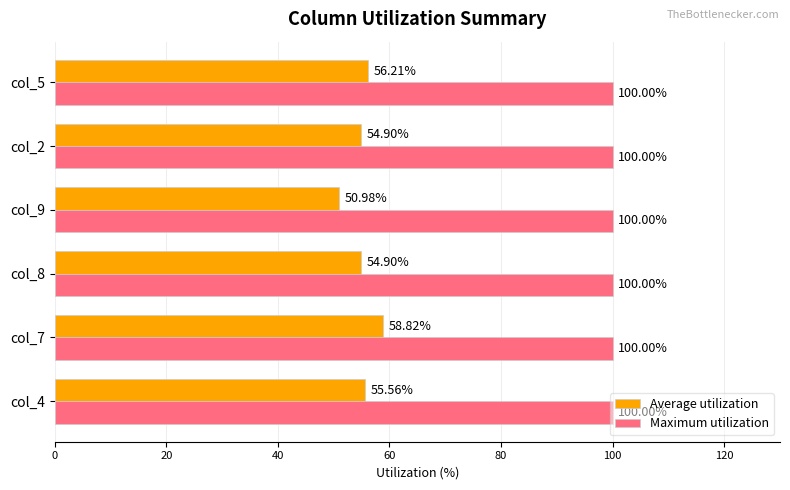

What are all the series names shown in the legend?

Average utilization, Maximum utilization